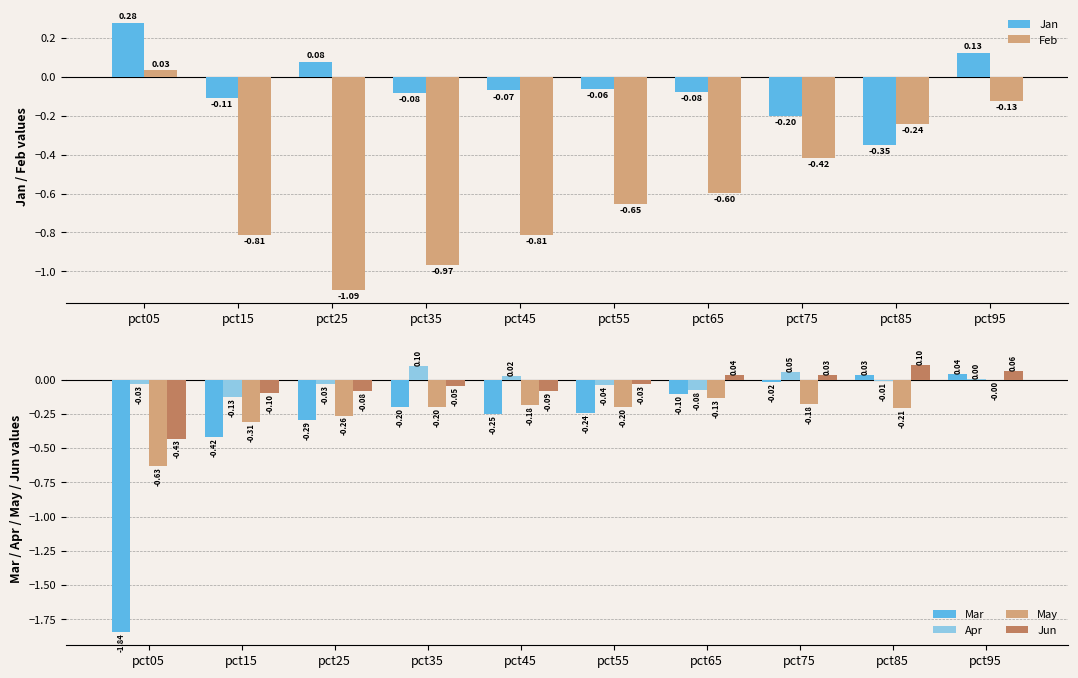

Rank the categories by Apr value from highest to lowest.

pct35, pct75, pct45, pct95, pct85, pct05, pct25, pct55, pct65, pct15